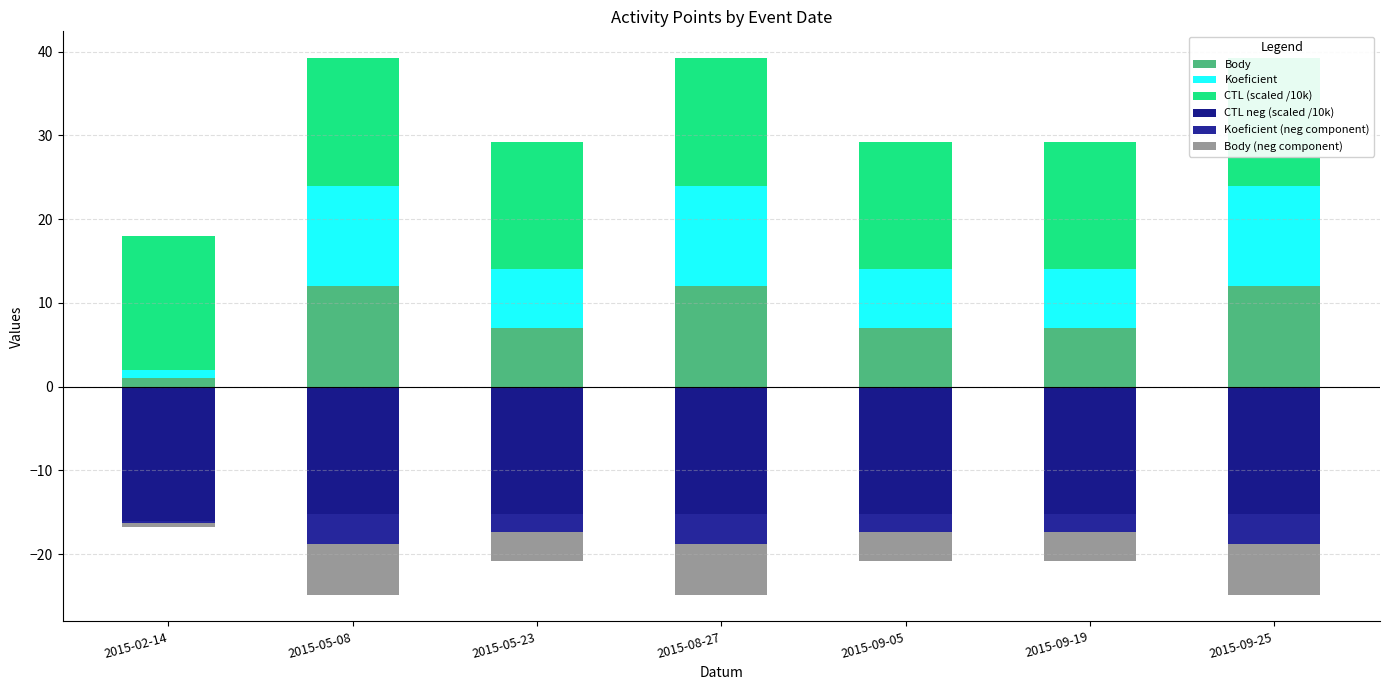

What are all the series names shown in the legend?

Body, Koeficient, CTL (scaled /10k), CTL neg (scaled /10k), Koeficient (neg component), Body (neg component)